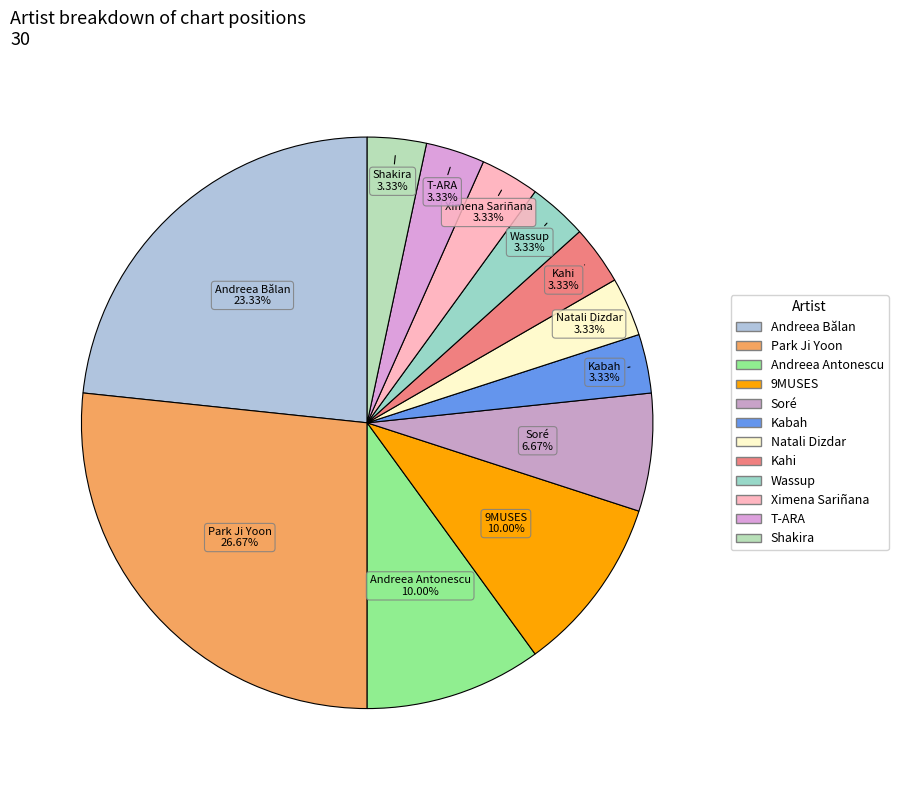

Do Soré and Shakira together represent more than half of the pie?

No